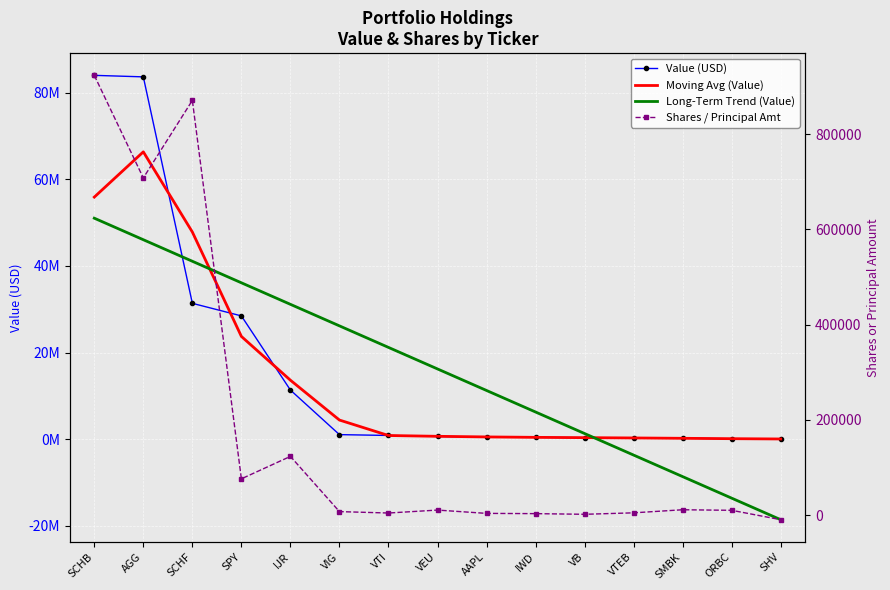

How many lines are shown in the chart?

4